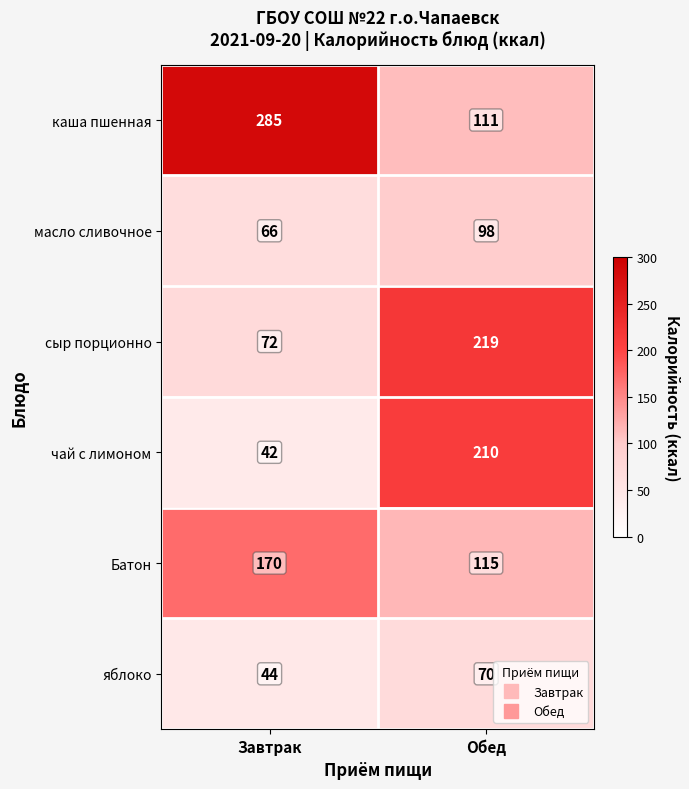

What is the total value across all series at Завтрак?

679